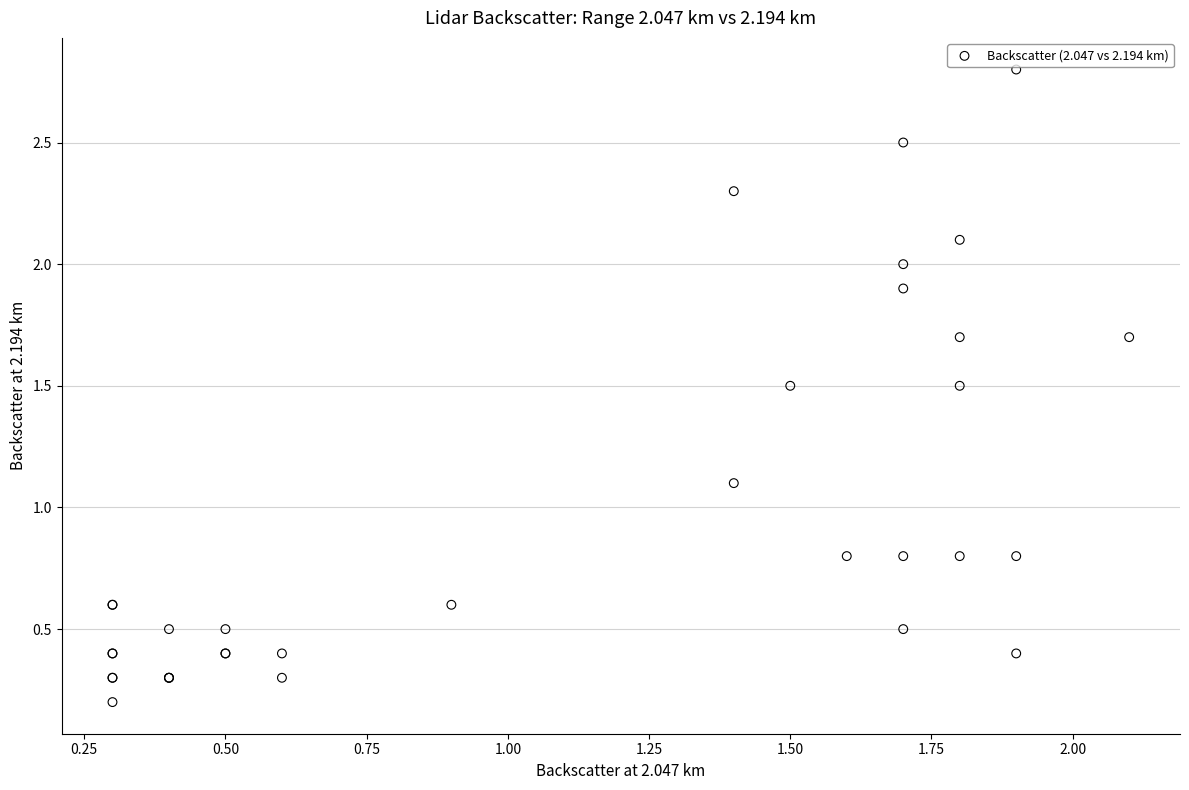

What Y value in the scatter plot is closest to 1?

1.1